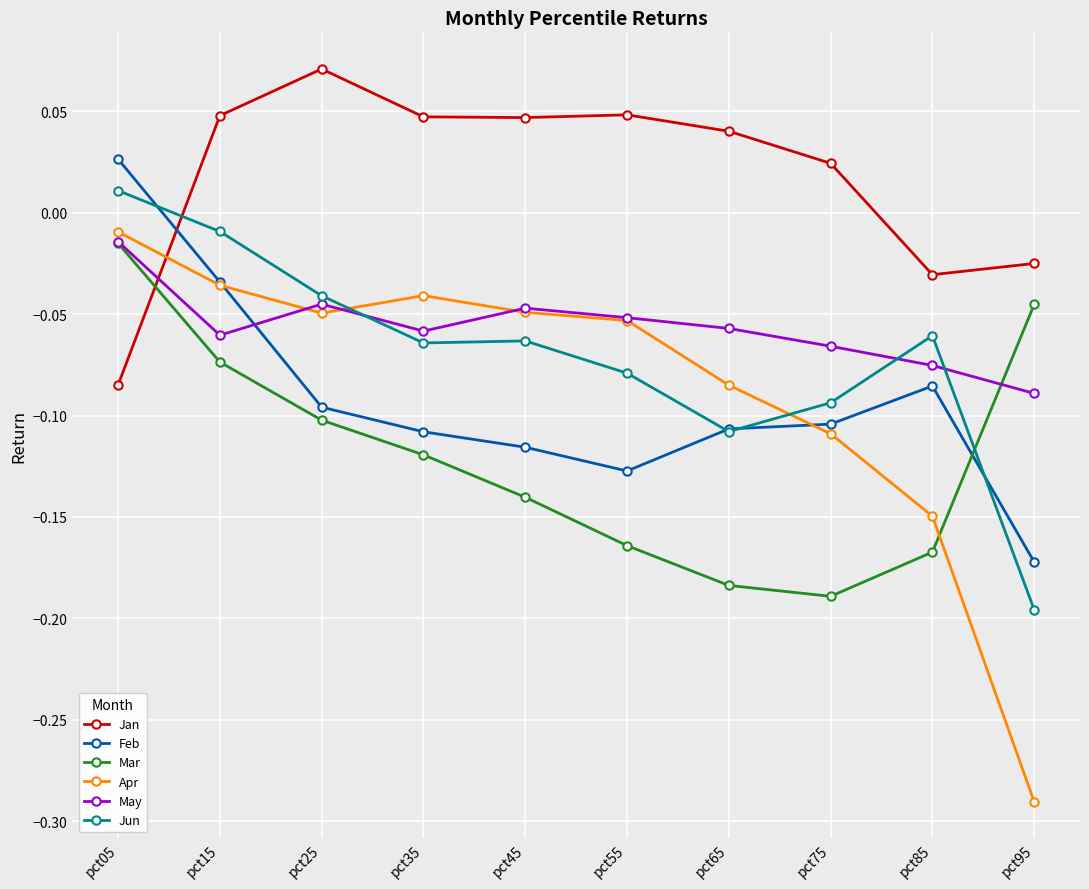

What is the spread (max minus min) of values at pct95?

0.3